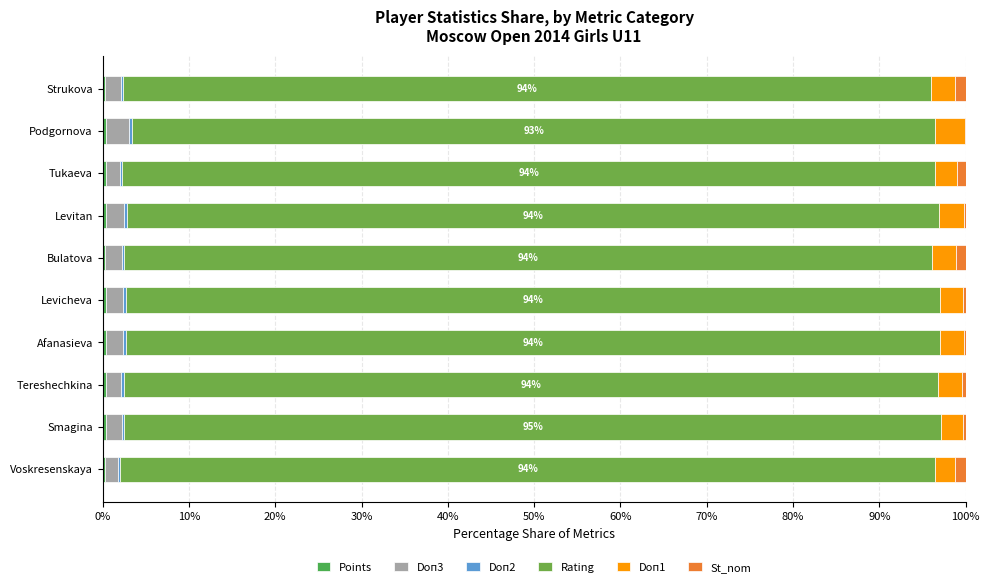

How many data points does each series have?

10